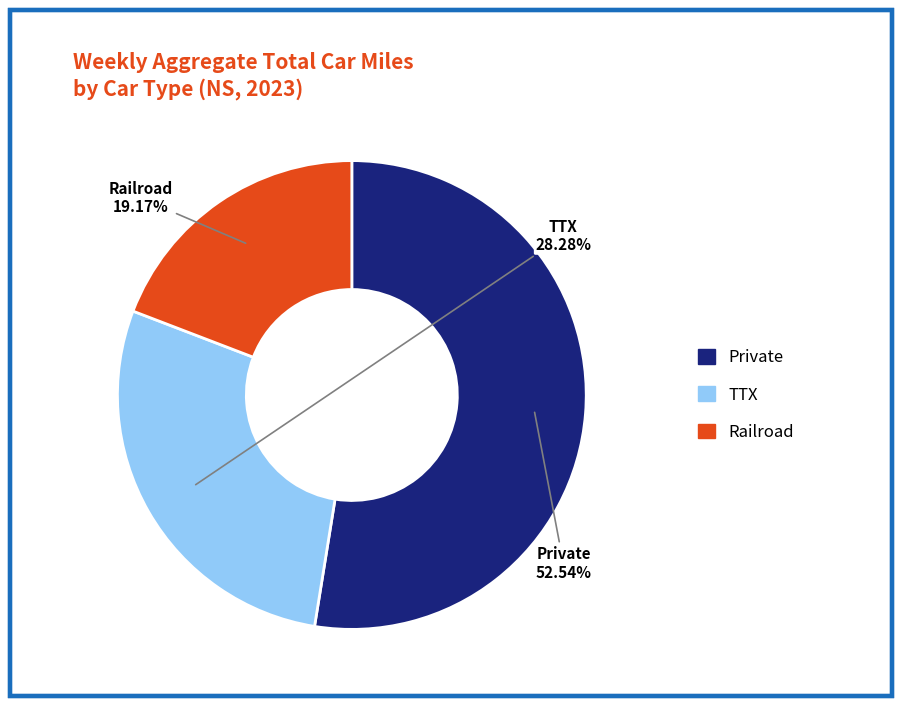

What percentage is the Private slice, to the nearest percent?

53%